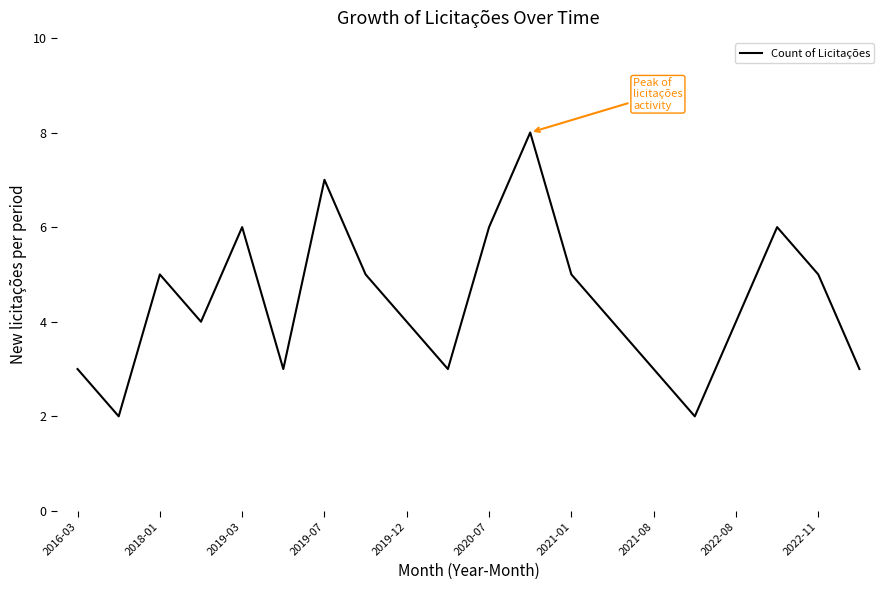

What is the maximum value shown in the chart?

8